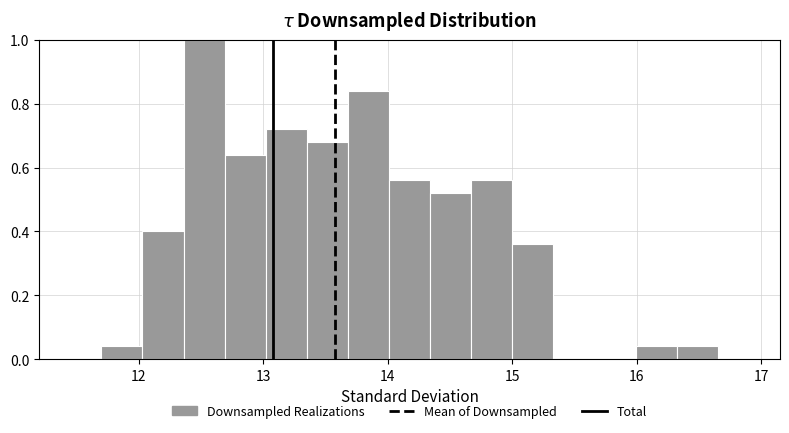

Read against the x-axis, roughly where is the centre of the tallest bar?

12.5